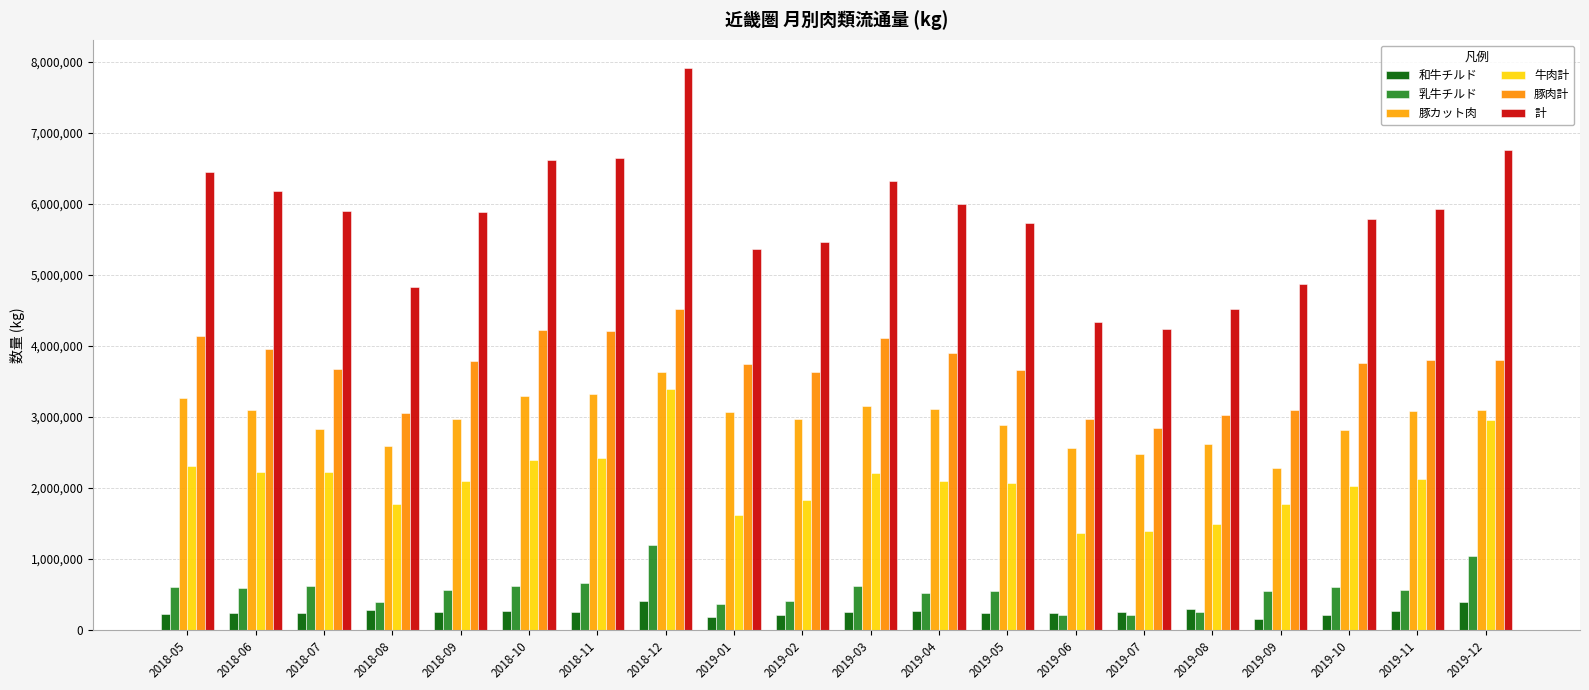

What is the label of the 9th bar from the left?

2019-01